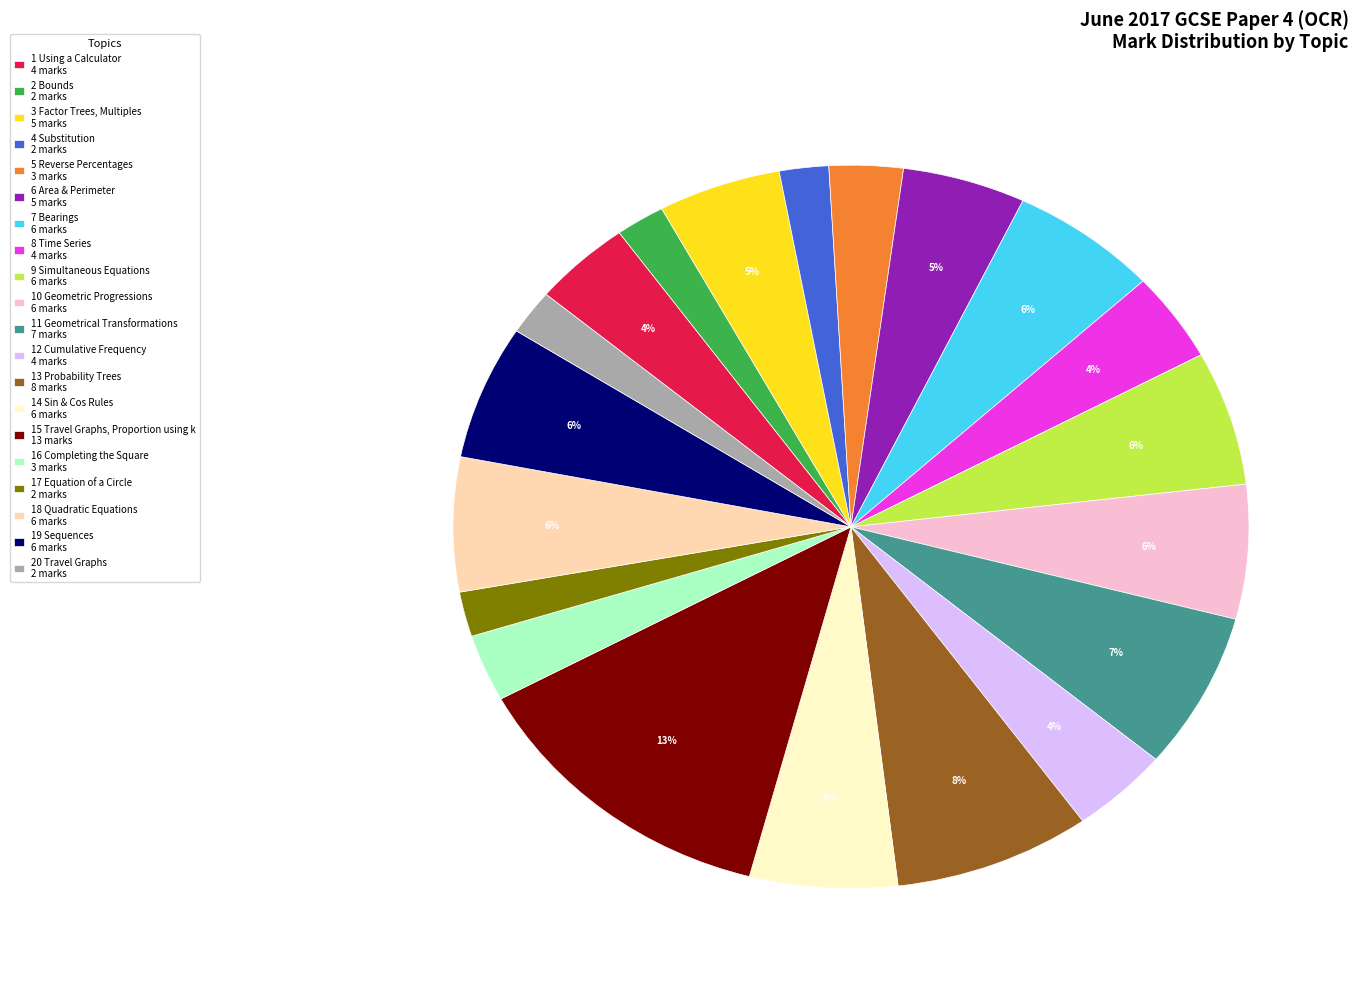

Which category has the biggest portion of the pie?

15 Travel Graphs, Proportion using k 13 marks